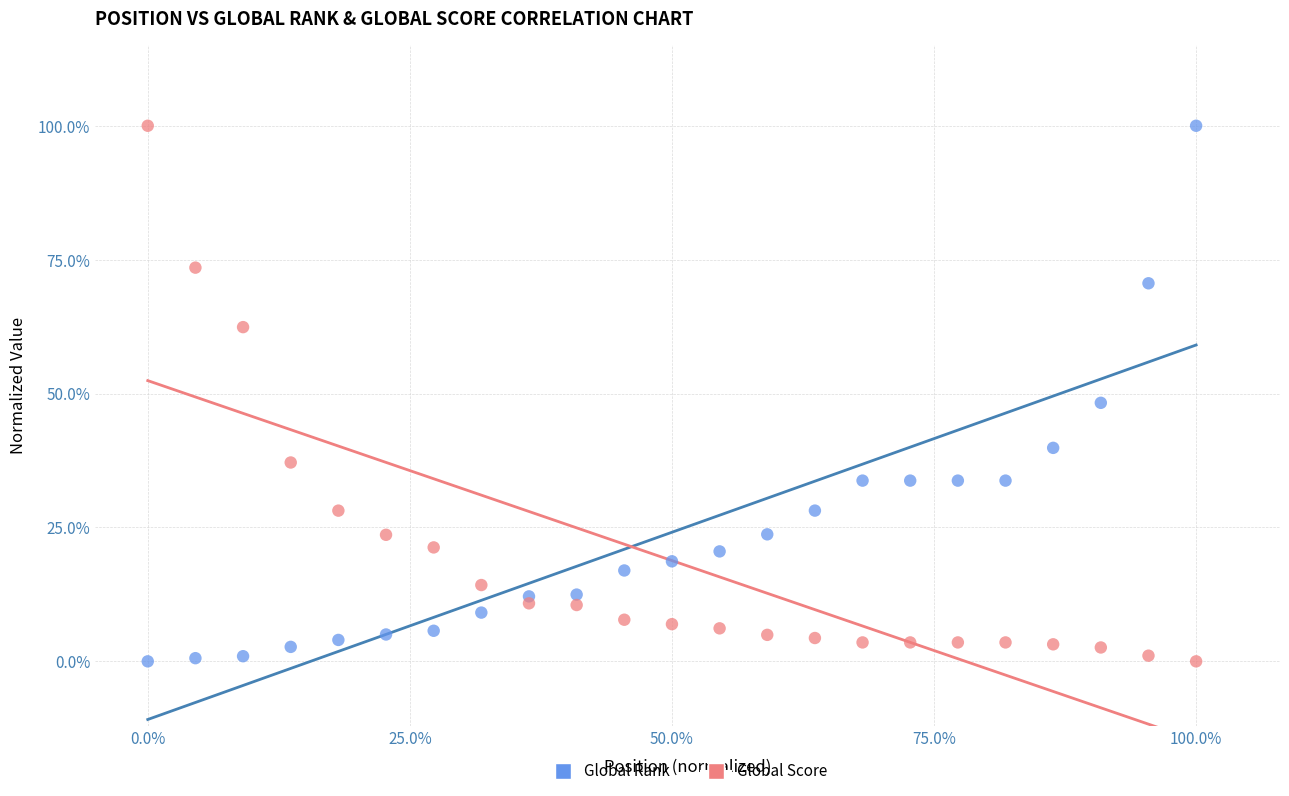

What are all the series names shown in the legend?

Global Rank, Global Score